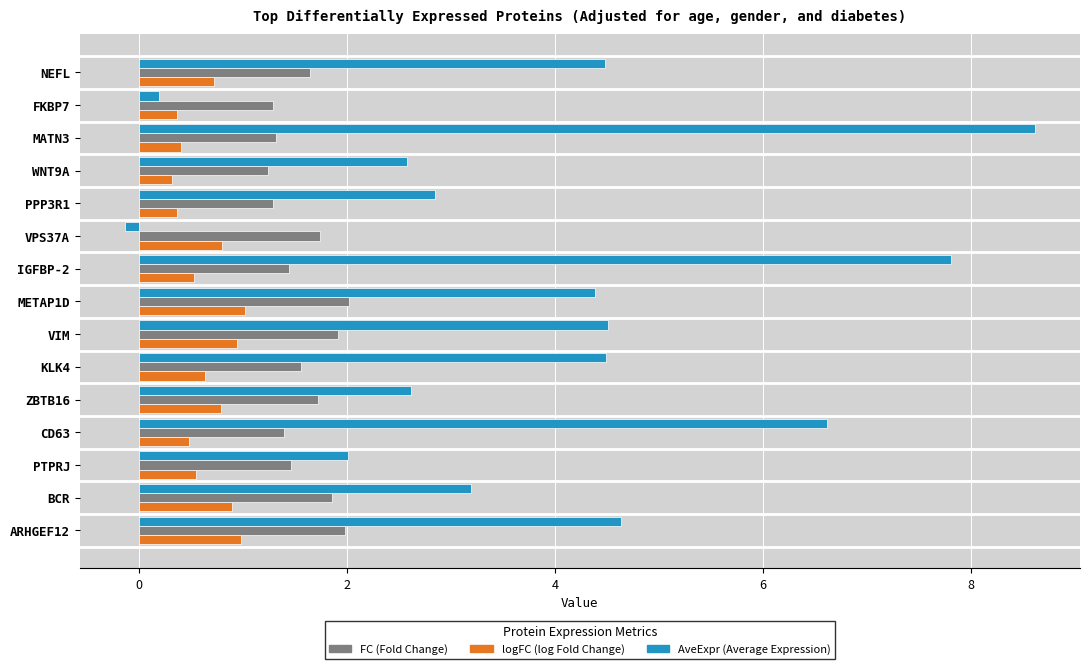

What is the difference between the highest and lowest values at NEFL?

3.8